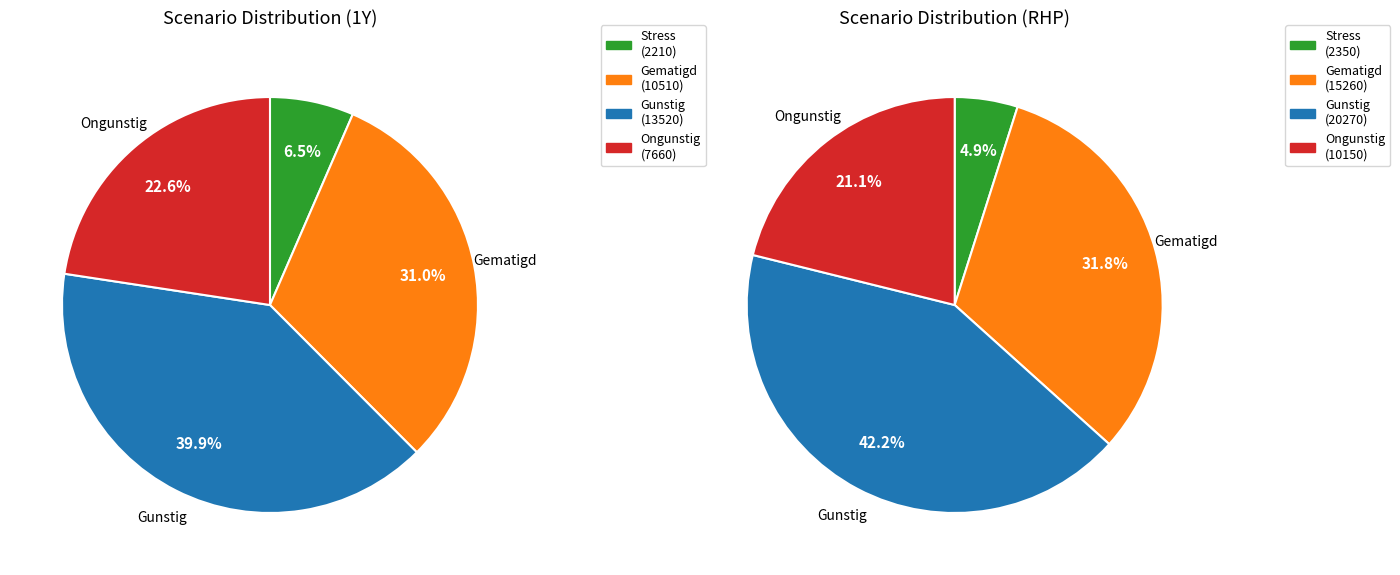

True or false: 1Y accounts for 40% of the total.

True